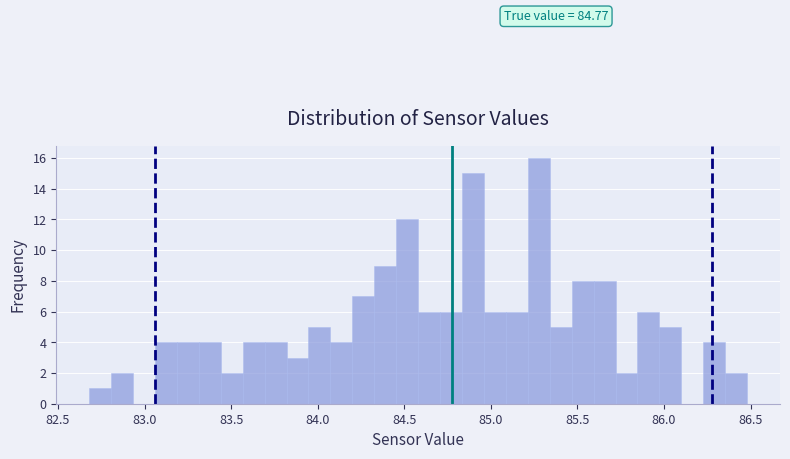

Read against the x-axis, roughly where is the centre of the tallest bar?

85.30